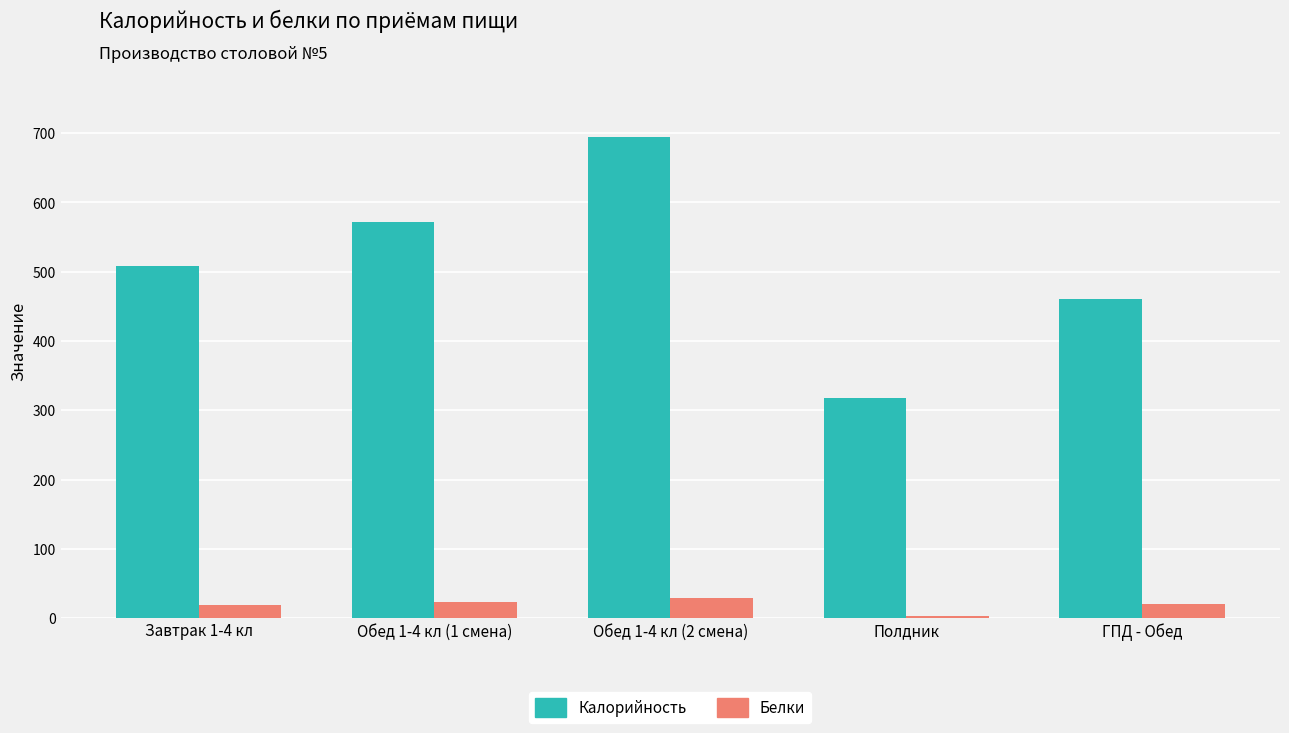

Rank the series at Обед 1-4 кл (2 смена) from highest to lowest value.

Калорийность, Белки